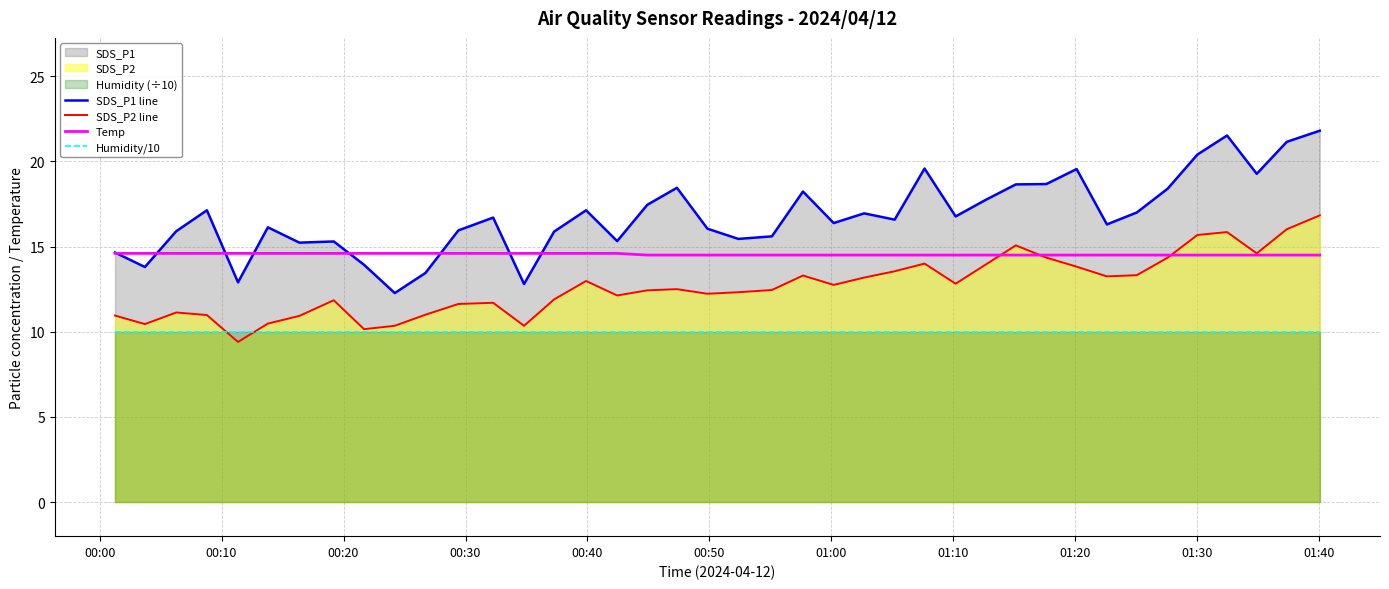

True or false: SDS_P1 line and Humidity/10 cross at least once.

False